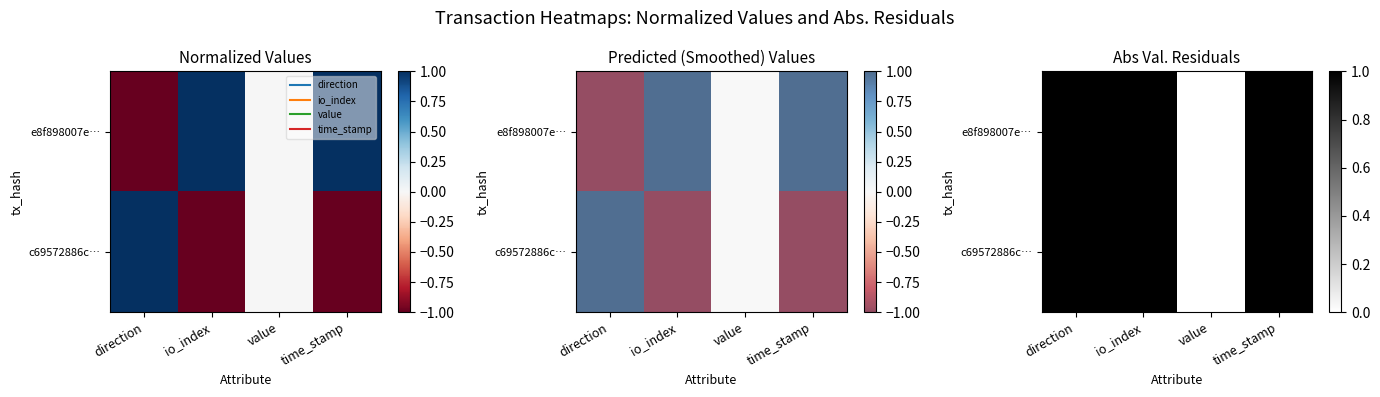

The value of e8f898007e… at io_index is 2. True or false?

False